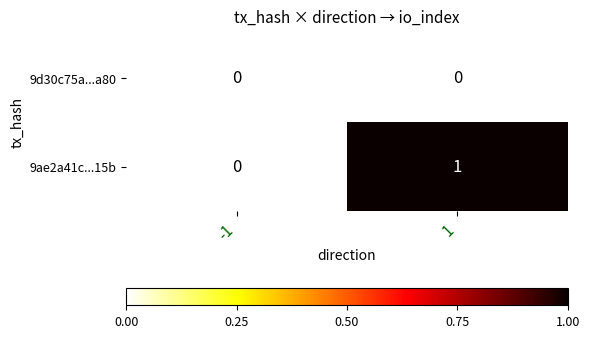

Which series changed the most between -1 and 1?

9ae2a41c...15b